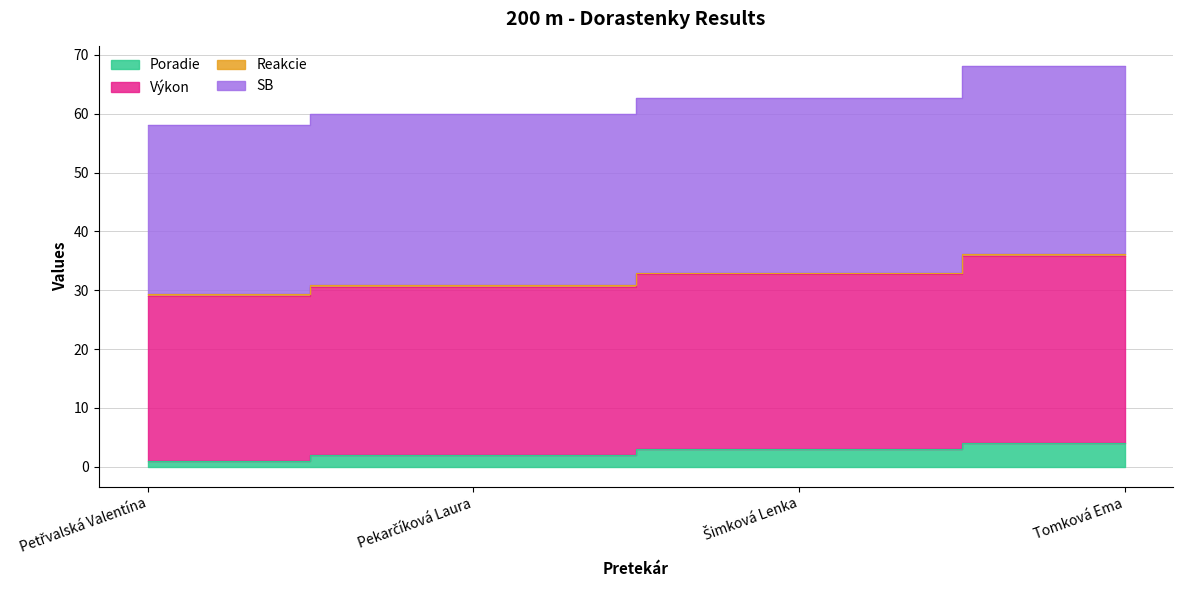

The Poradie series shows 0.4 at Petřvalská Valentína. True or false?

False